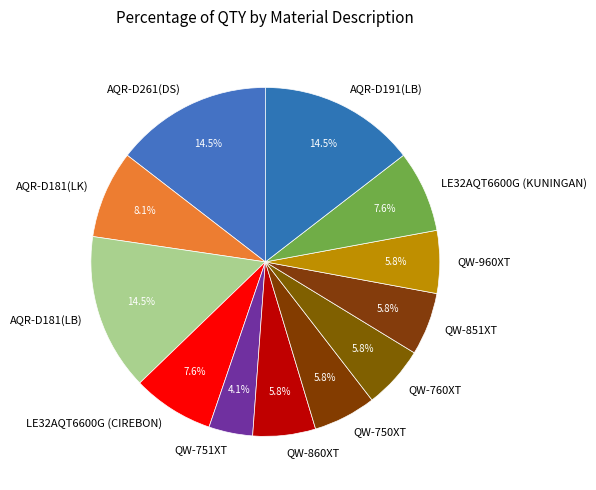

Which has a higher value, AQR-D181(LK) or QW-860XT?

AQR-D181(LK)